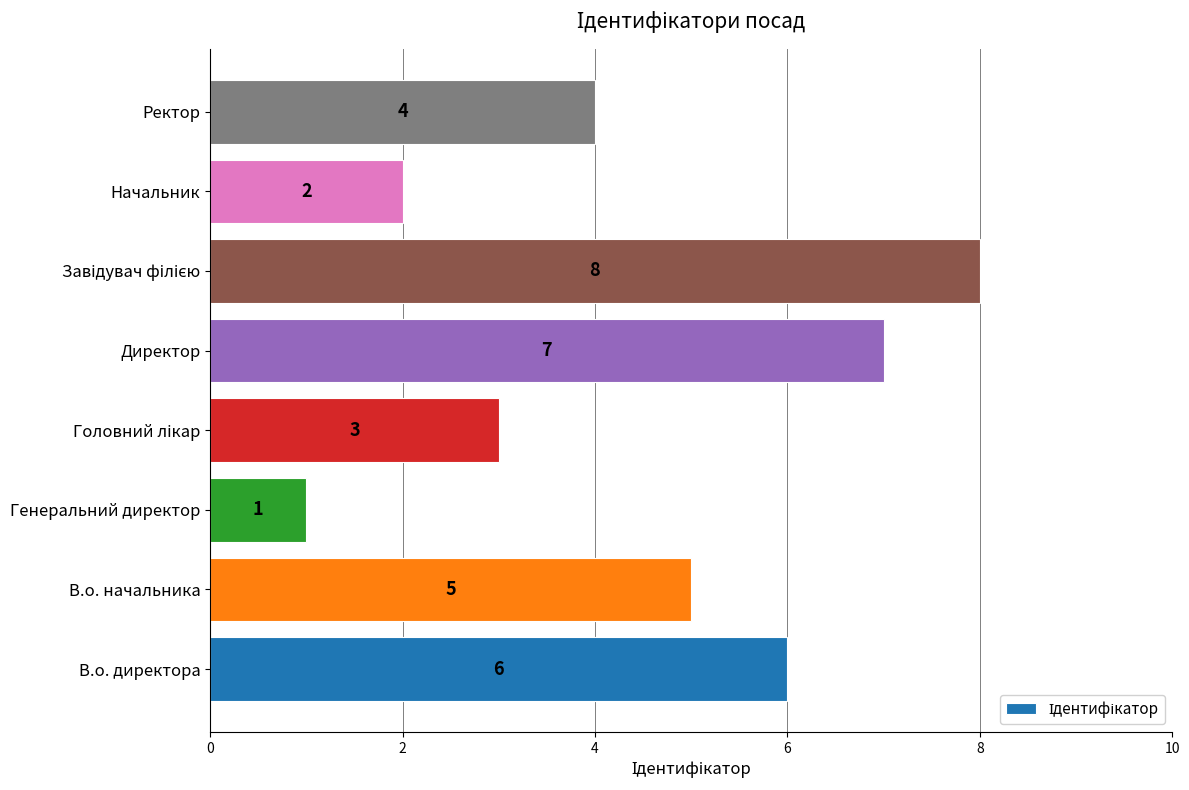

Which category has the lowest value across all series?

Генеральний директор